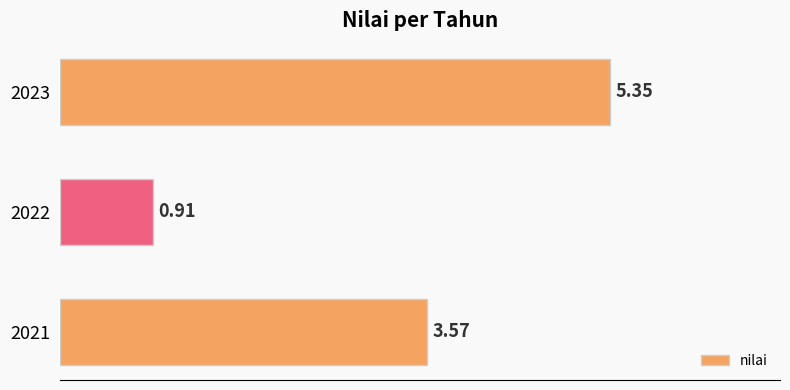

List the labels in order of value, smallest first.

2022, 2021, 2023